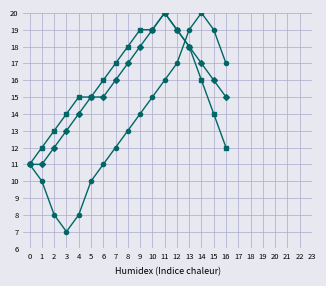

What is the smallest value displayed?

7